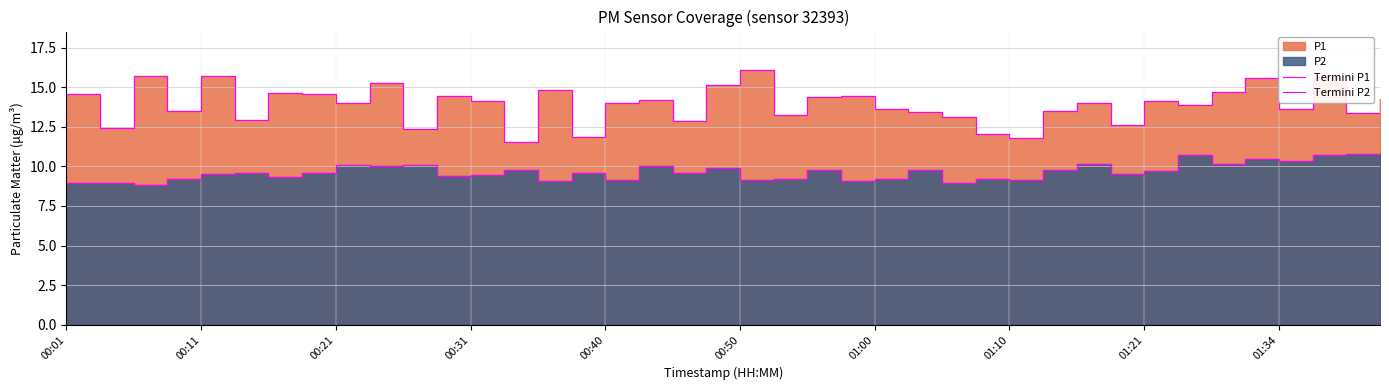

True or false: Termini P1 and Termini P2 intersect in this chart.

False